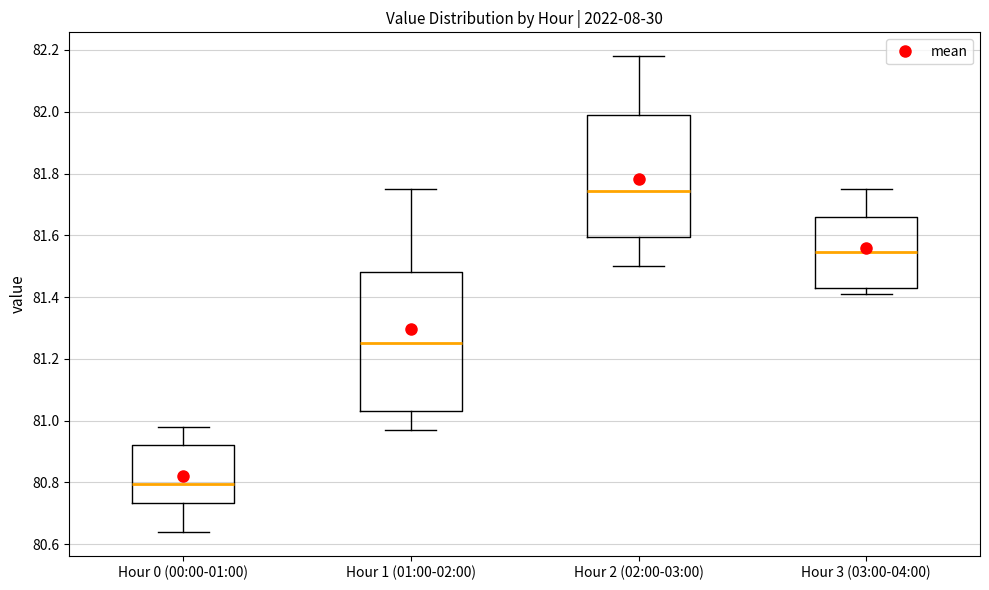

Where does the upper whisker of the box for Hour 1 (01:00-02:00) end on the y-axis? The values are not printed on the chart, so give them approximately, as read against the axis.

81.76